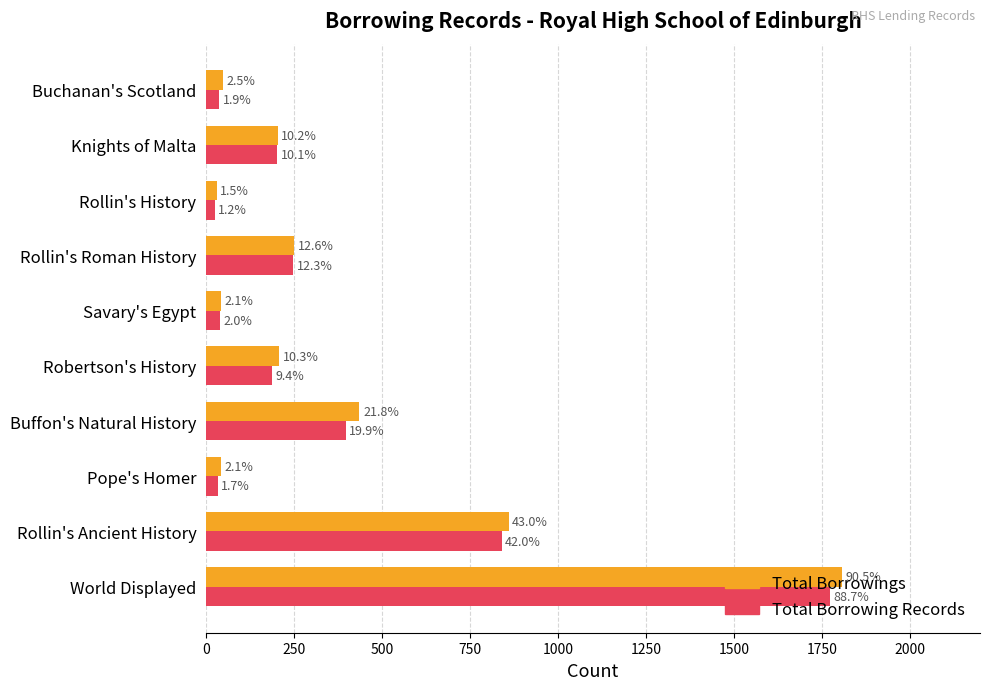

Reading left to right, what are all the values shown in this chart?

Total Borrowings: 1809	860	41	436	207	43	251	30	203	49
Total Borrowing Records: 1774	840	33	397	188	40	247	24	202	38